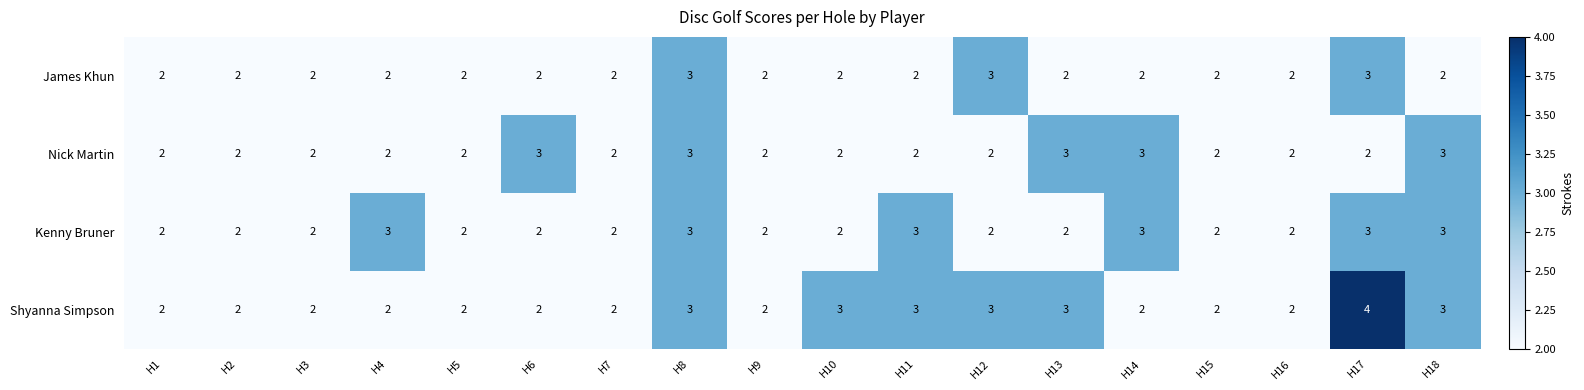

Which series has the largest range (max minus min)?

Shyanna Simpson